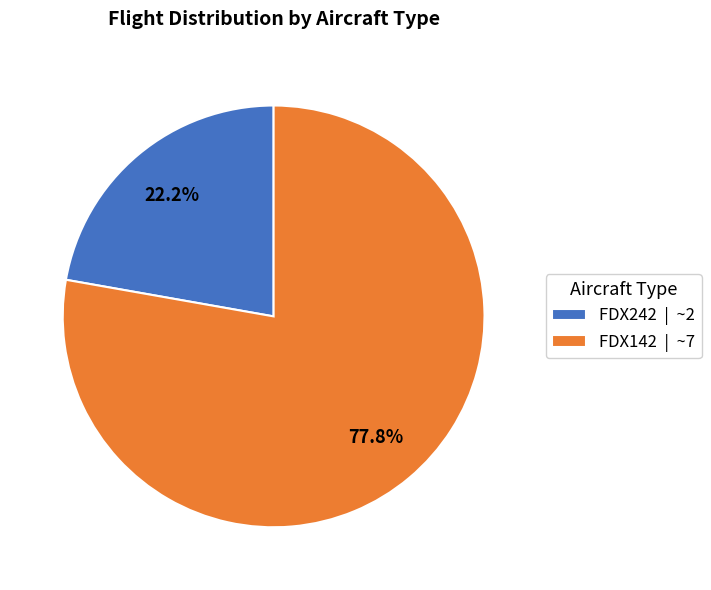

To the nearest percent, what is the average slice percentage?

50%